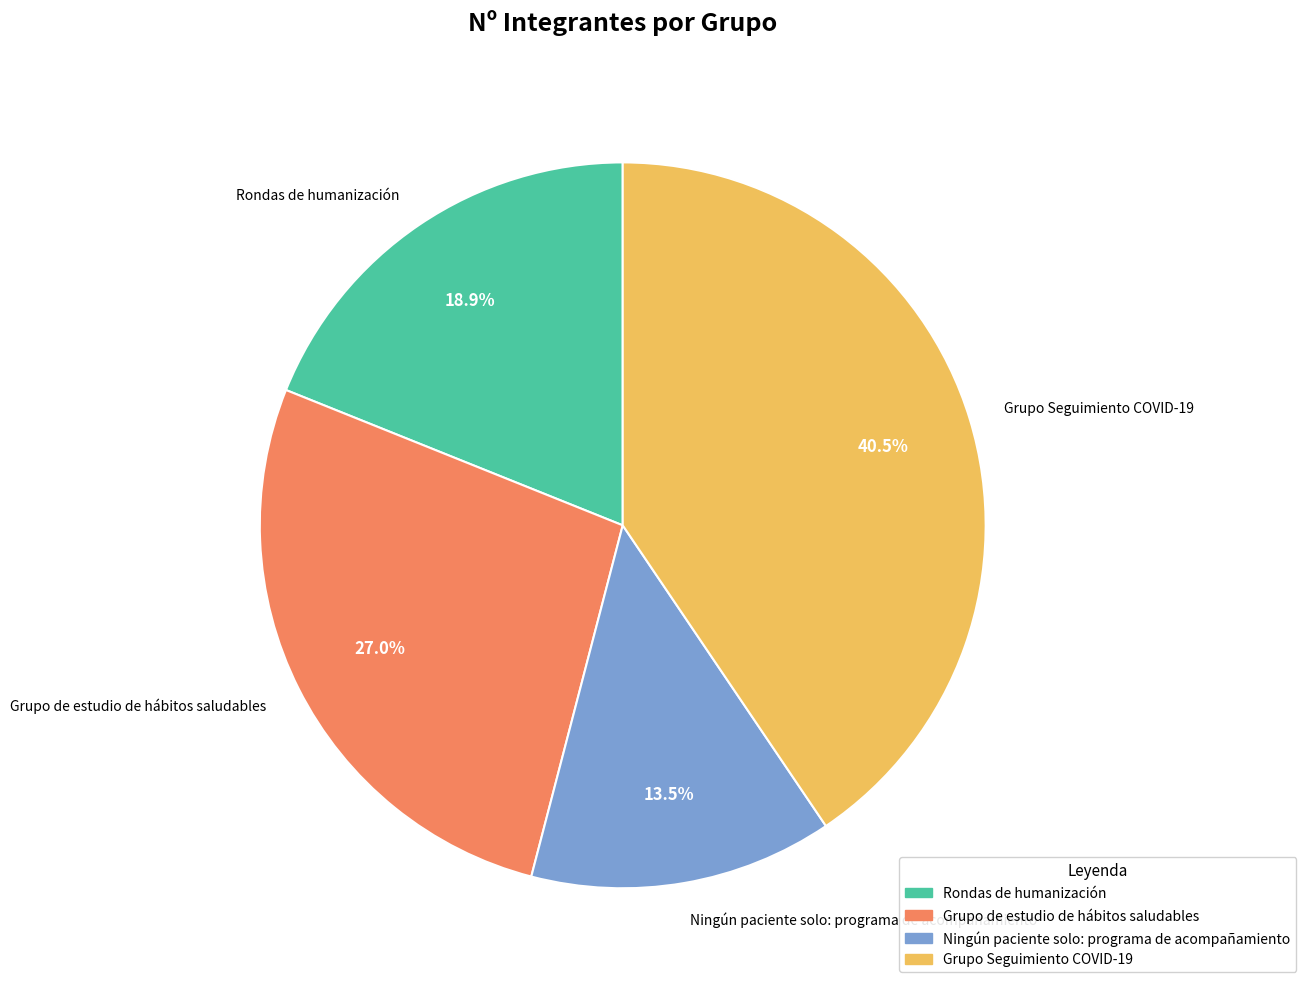

Which slice is the smallest?

Ningún paciente solo: programa de acompañamiento